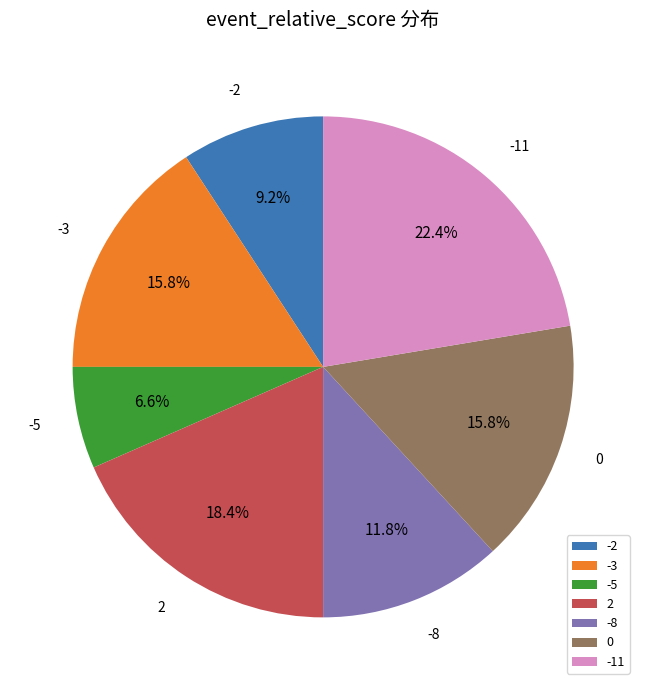

What is the smallest slice in the pie chart?

-5